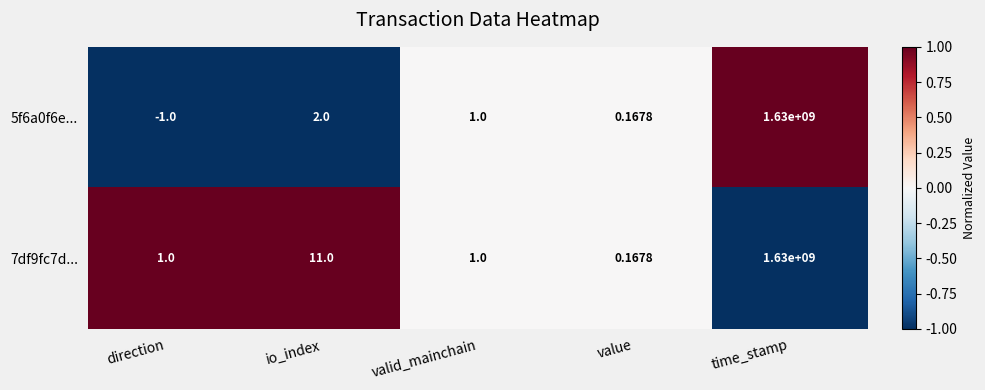

At which label does 7df9fc7d... reach its minimum?

value